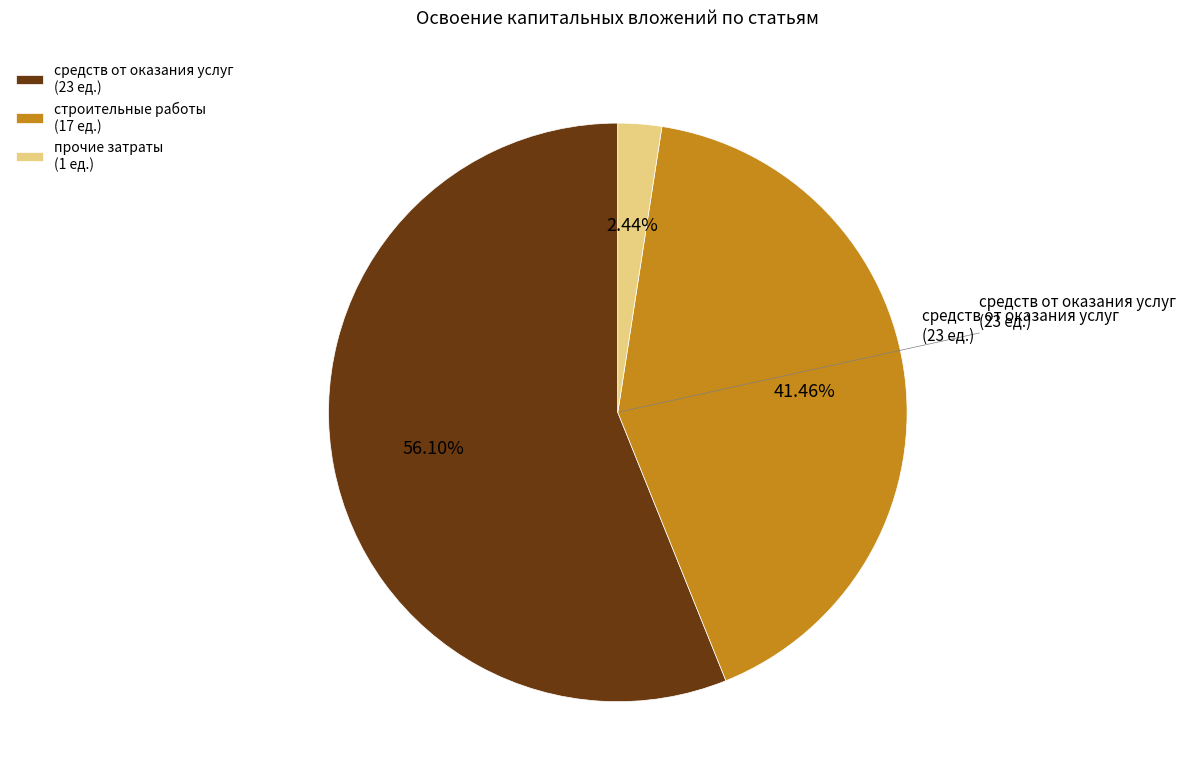

Rank the categories by value from highest to lowest.

средств от оказания услуг (23 ед.), строительные работы (17 ед.), прочие затраты (1 ед.)